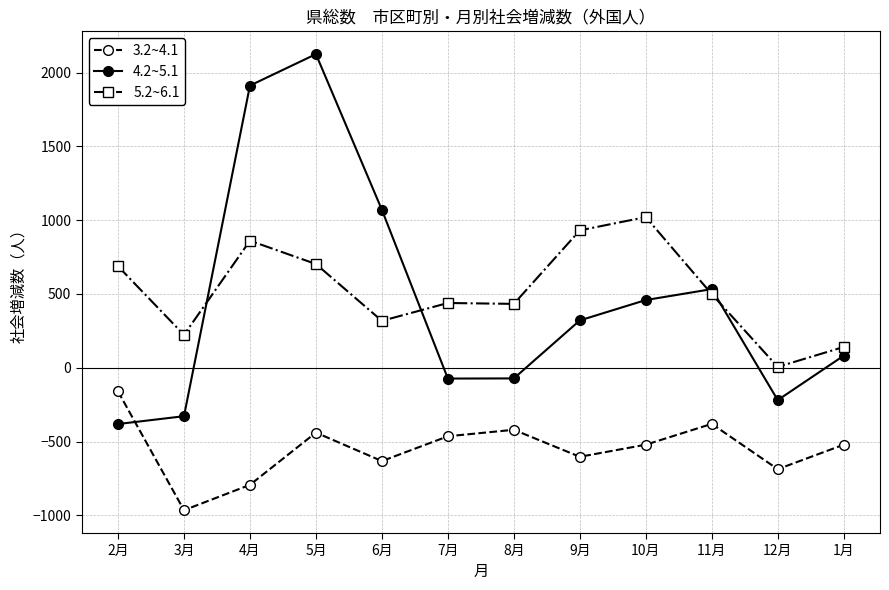

What position from the right is 9月?

5